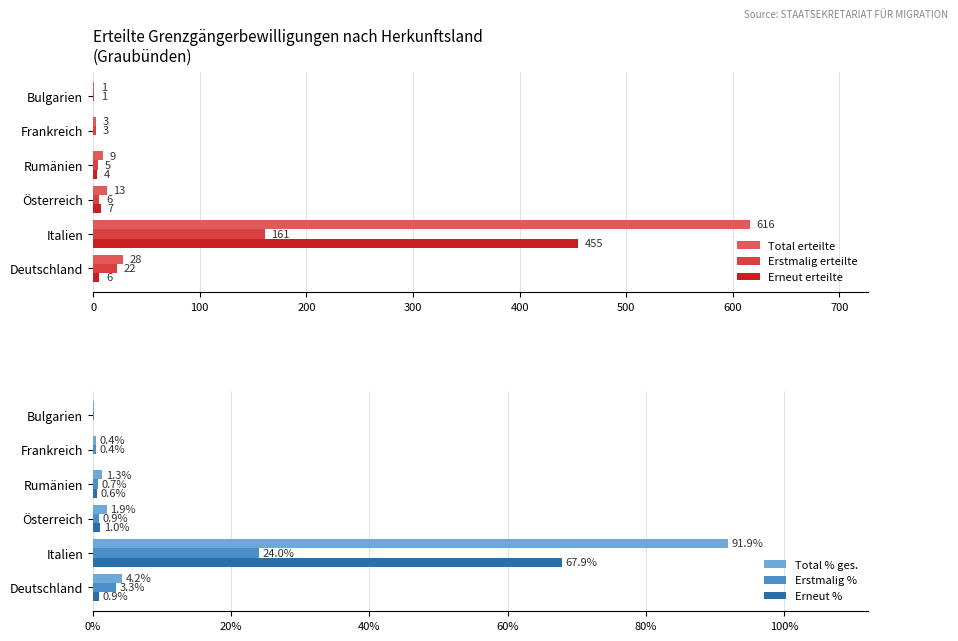

The value of Erneut % at Frankreich is -36.1. True or false?

False